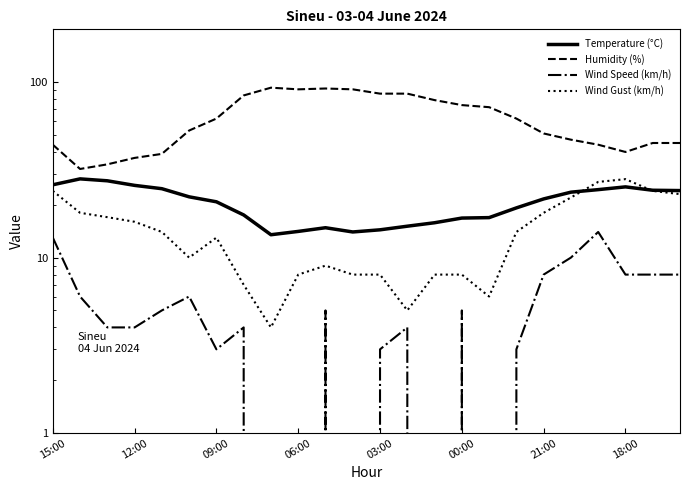

What is the lowest value of the Wind Gust (km/h) series?

4.0